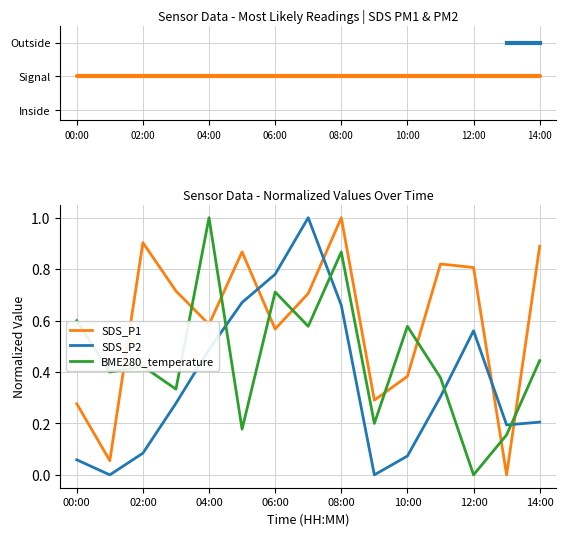

What are all the series names shown in the legend?

SDS_P1, SDS_P2, BME280_temperature